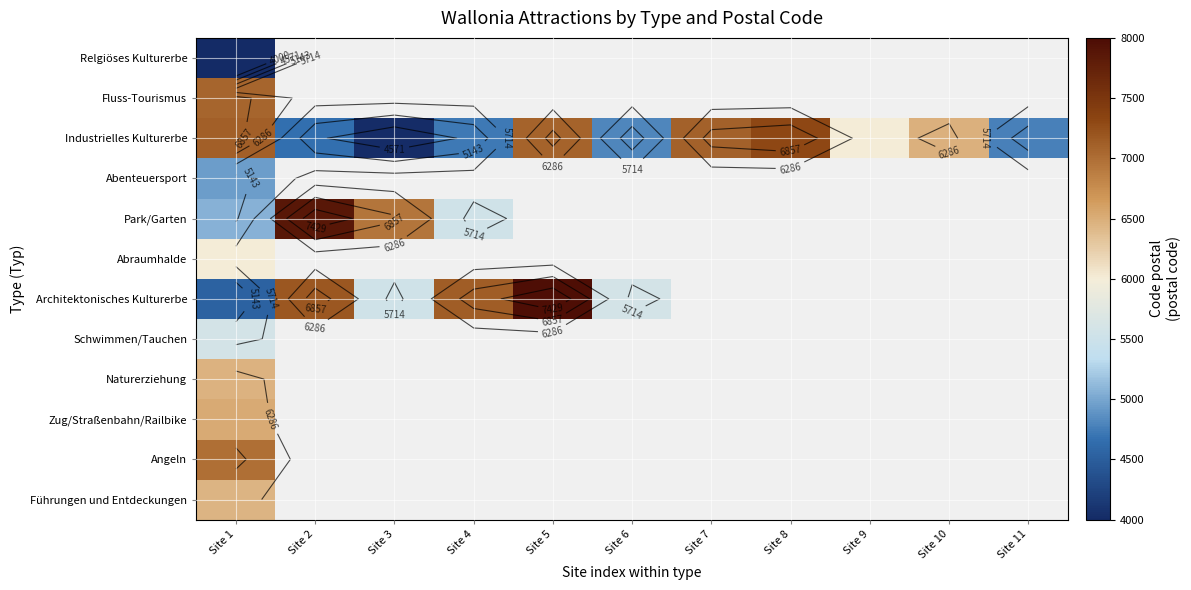

Where is Architektonisches Kulturerbe nearest to the value 6255?

Site 6